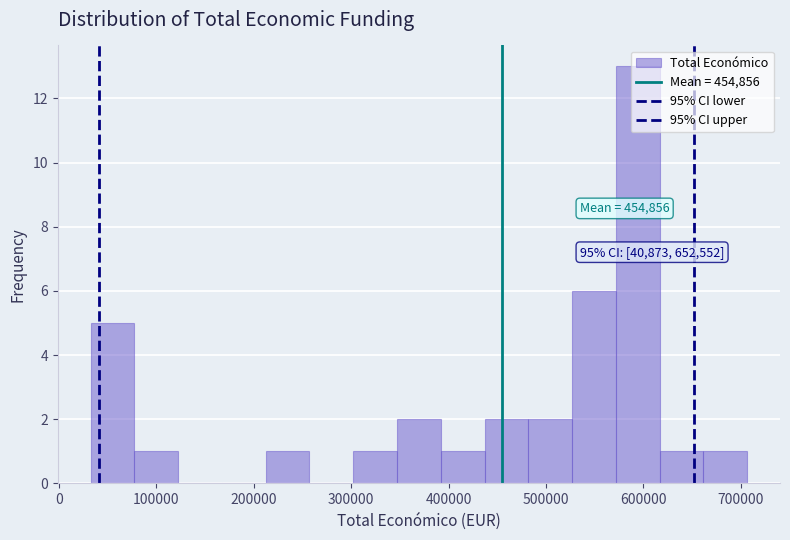

Over which range of the x-axis is the bar tallest?

570000 to 620000